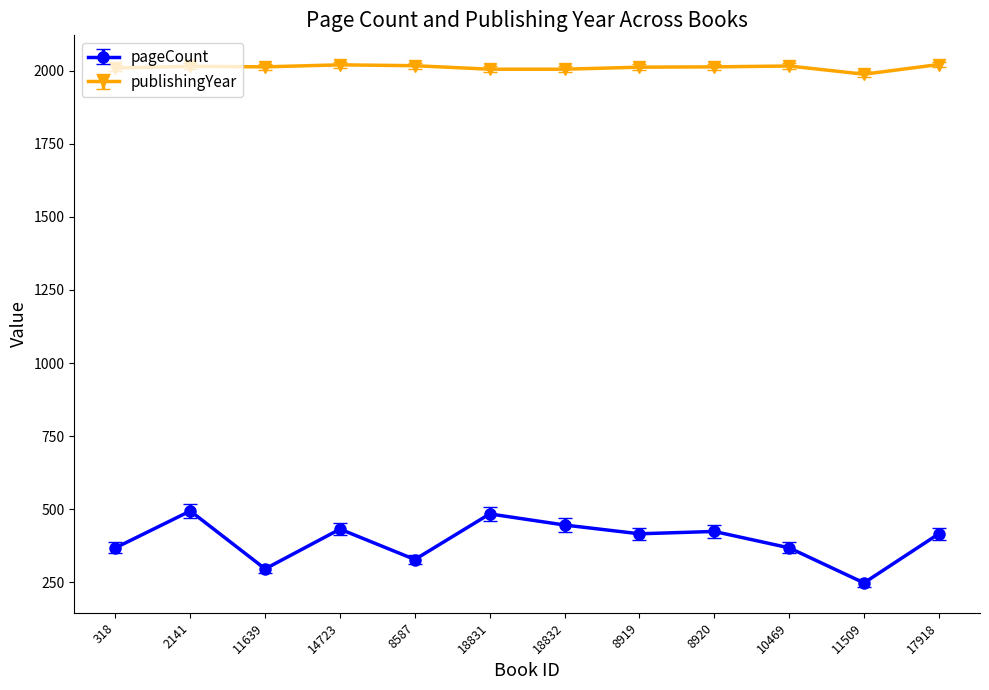

Where is the first local minimum for pageCount?

11639